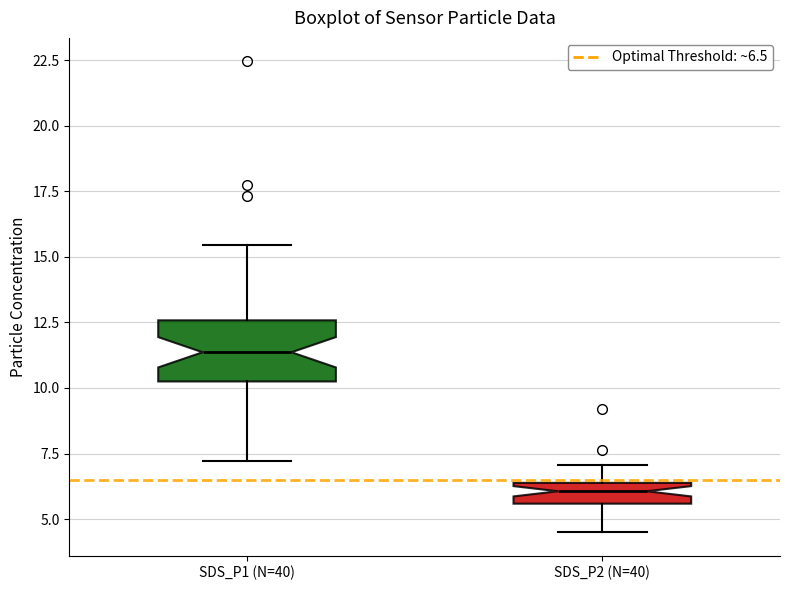

Which box is the tallest, from its lower edge to its upper edge?

SDS_P1 (N=40)